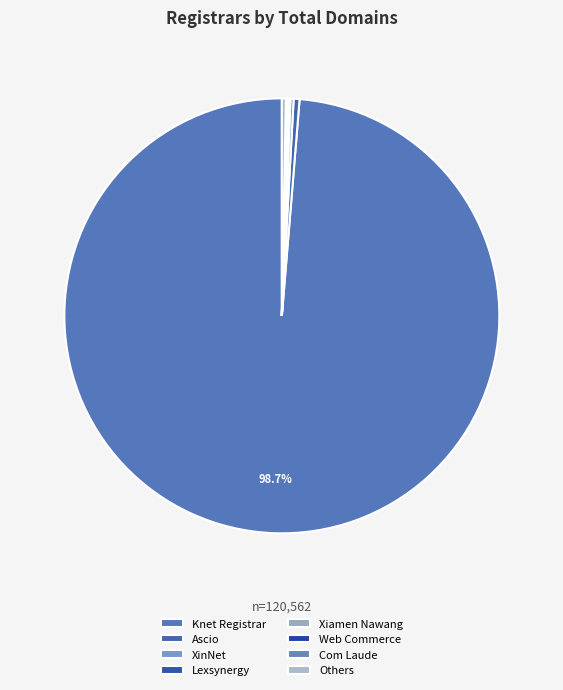

True or false: XinNet accounts for 10% of the total.

False